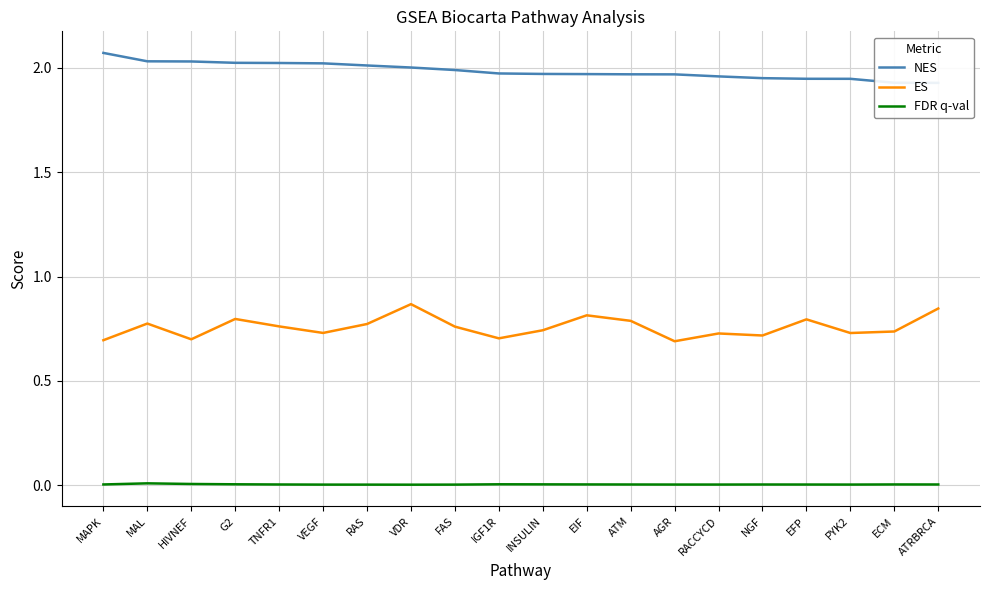

List the labels in order of FDR q-val value, largest first.

MAL, HIVNEF, G2, IGF1R, INSULIN, EIF, ECM, MAPK, TNFR1, ATRBRCA, ATM, NGF, EFP, AGR, RACCYCD, PYK2, VEGF, FAS, RAS, VDR